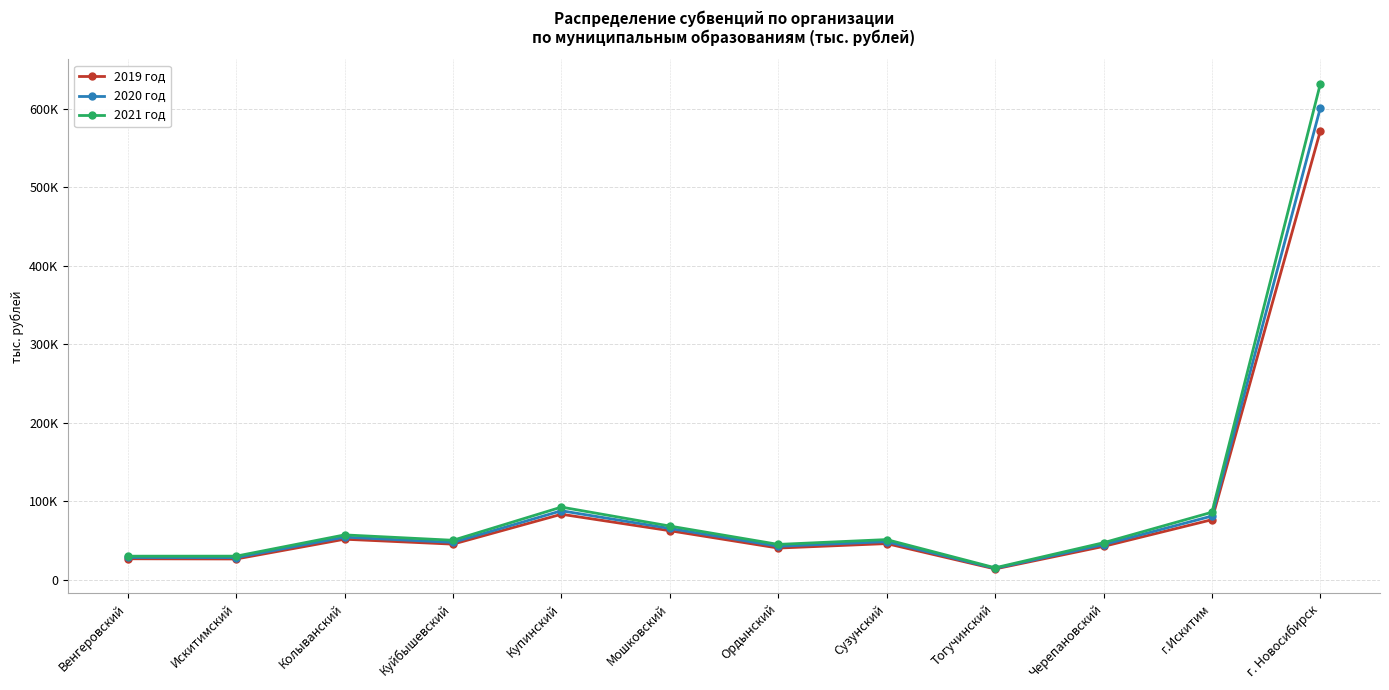

List the labels in order of 2019 год value, largest first.

г. Новосибирск, Купинский, г.Искитим, Мошковский, Колыванский, Сузунский, Куйбышевский, Черепановский, Ордынский, Венгеровский, Искитимский, Тогучинский